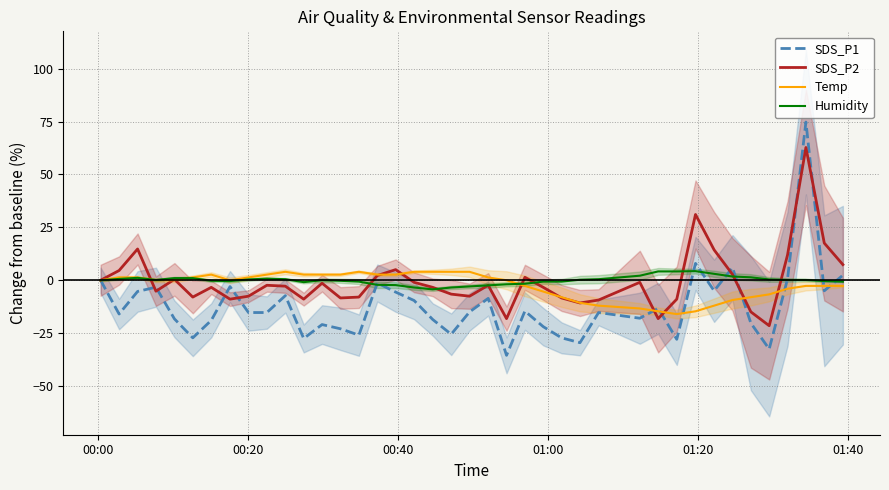

What is the highest value of the Humidity series?

4.3